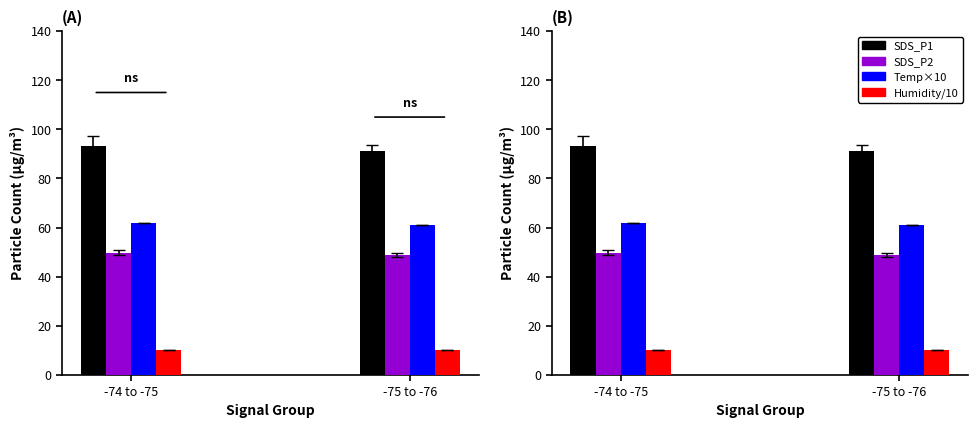

Reading left to right, transcribe all the data shown in this chart.

SDS_P1: -74 to -75=93.1	-75 to -76=91.1
SDS_P2: -74 to -75=49.8	-75 to -76=48.9
Temp×10: -74 to -75=61.9	-75 to -76=61.1
Humidity/10: -74 to -75=10.0	-75 to -76=10.0